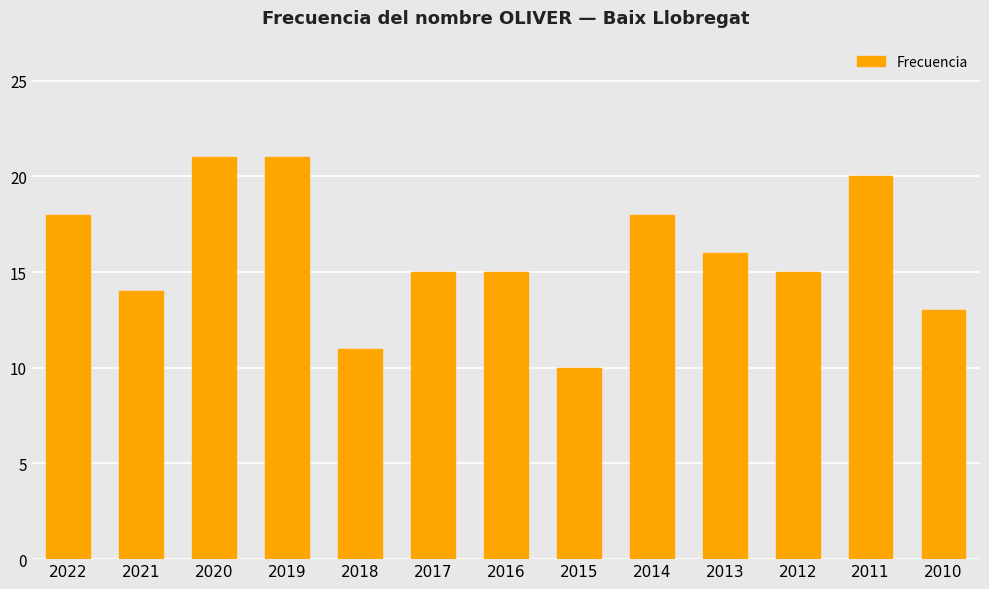

What is the difference between the values at 2014 and 2012?

3